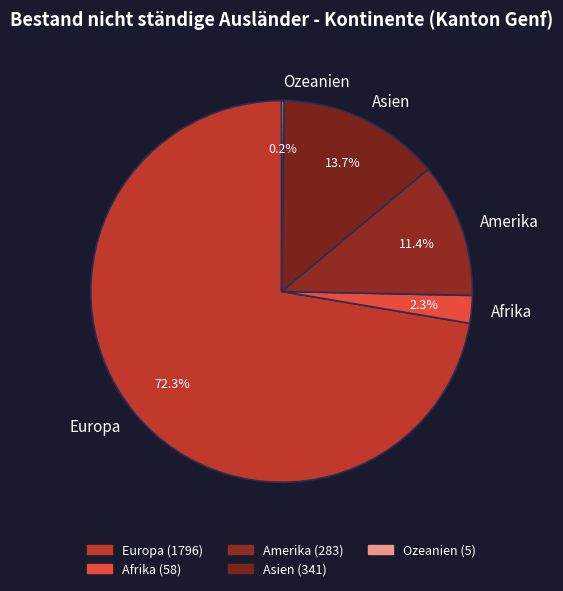

What percentage is the Asien slice, to the nearest percent?

14%